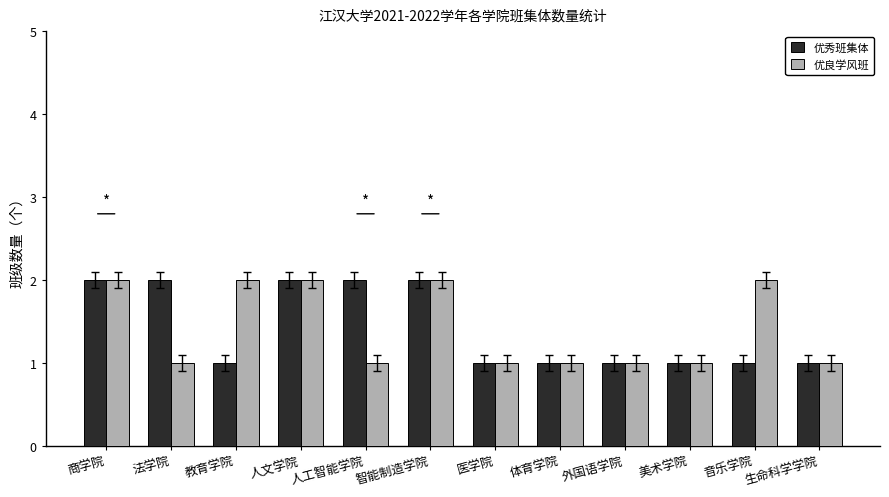

What is the maximum value shown in the chart?

2